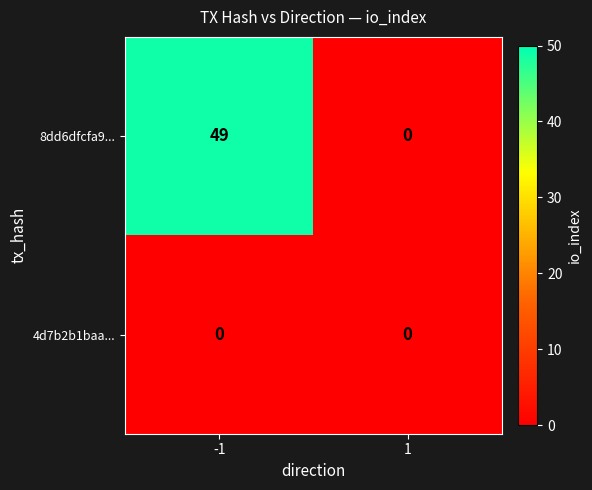

What value does the 8dd6dfcfa9... series have at -1, to the nearest 10?

50